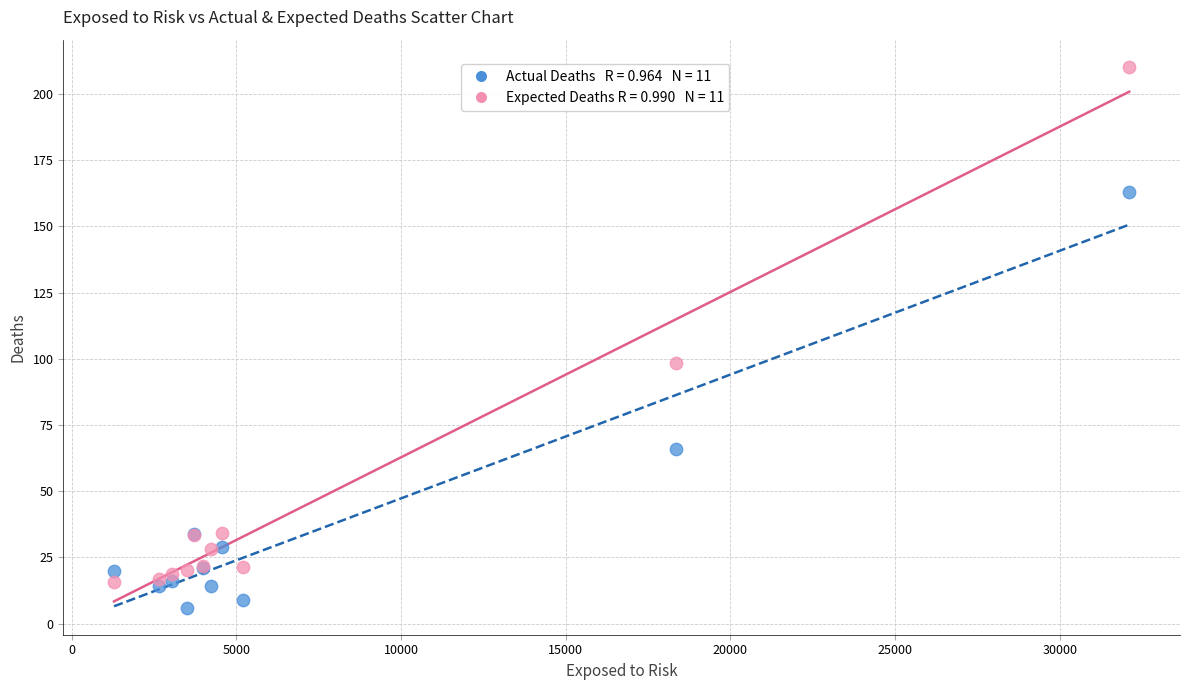

Across all series, what Y value is closest to 108?

98.6